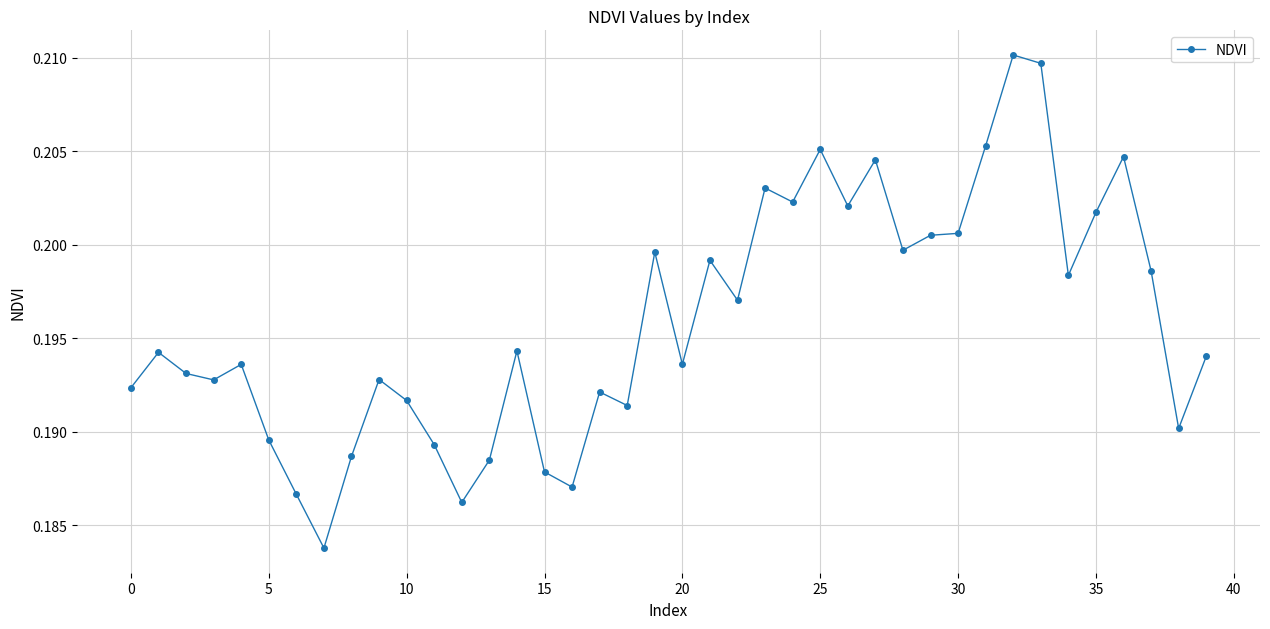

What is the sum of all values?

7.8